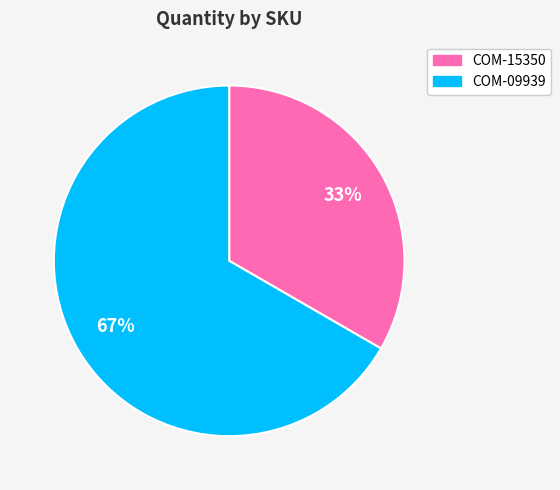

To the nearest percent, what is the combined percentage of COM-09939 and COM-15350?

100%